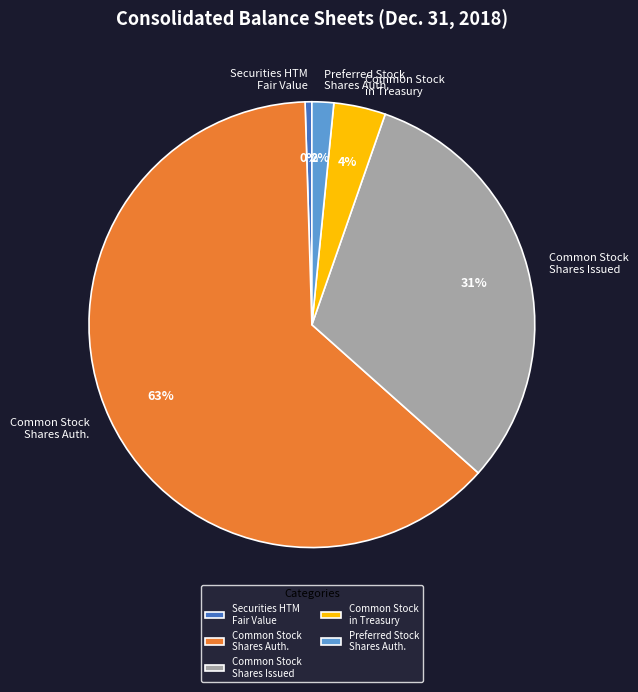

To the nearest percent, what is the average slice percentage?

20%